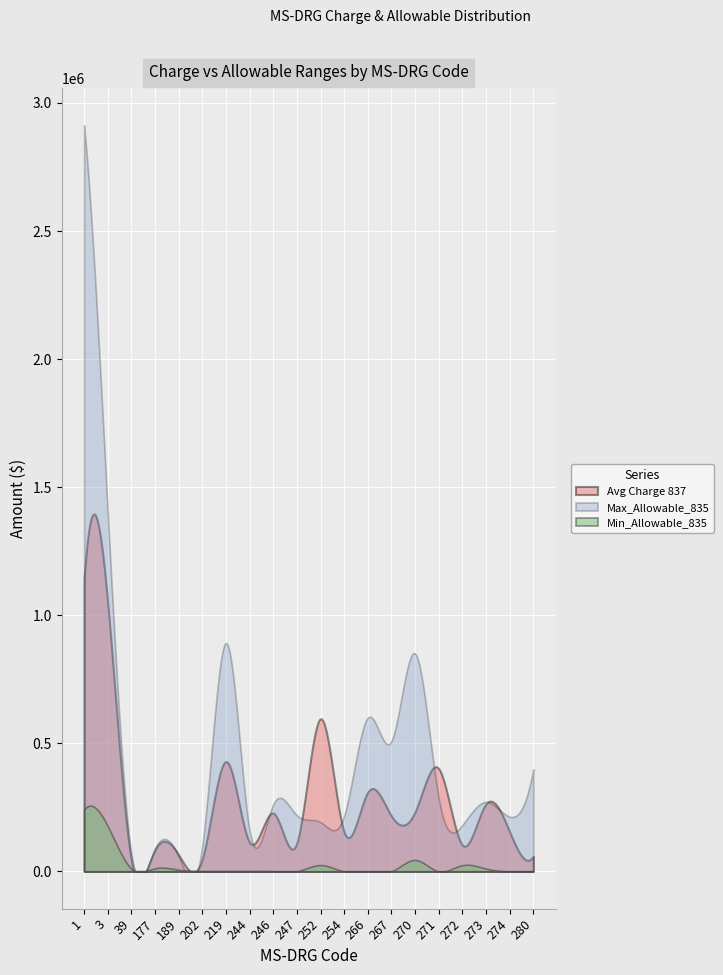

Is it true that Min_Allowable_835 equals -99393.8 at 254?

False